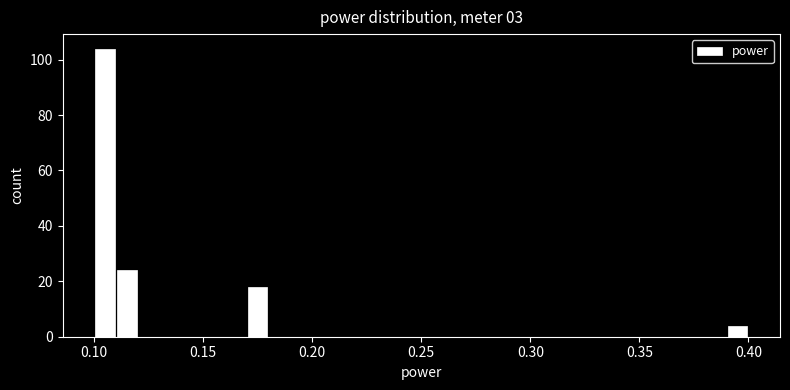

Around what value on the x-axis is the tallest bar? Give the approximate position of its centre, as read against the axis.

0.105